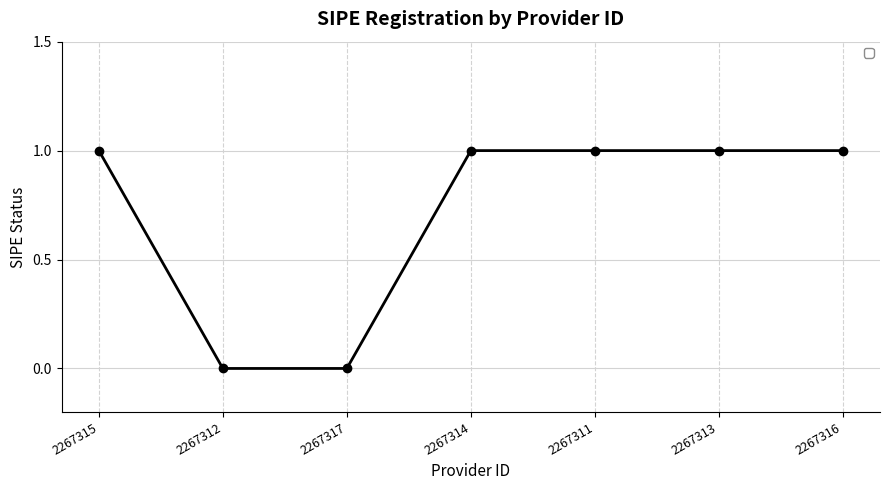

Is it true that the value at 2267316 is 0?

False